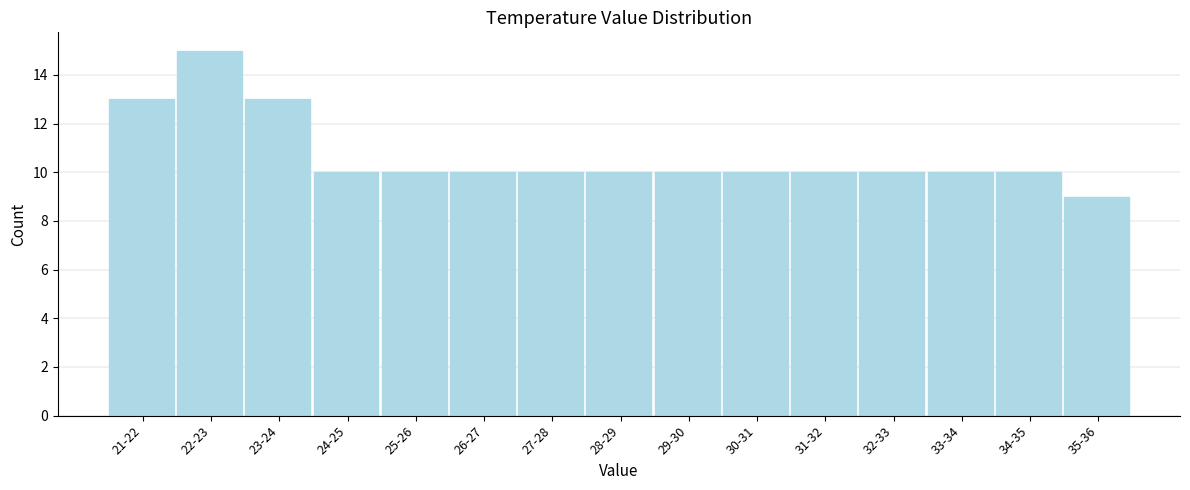

Reading right to left, extract all data points from this chart.

35-36=9	34-35=10	33-34=10	32-33=10	31-32=10	30-31=10	29-30=10	28-29=10	27-28=10	26-27=10	25-26=10	24-25=10	23-24=13	22-23=15	21-22=13